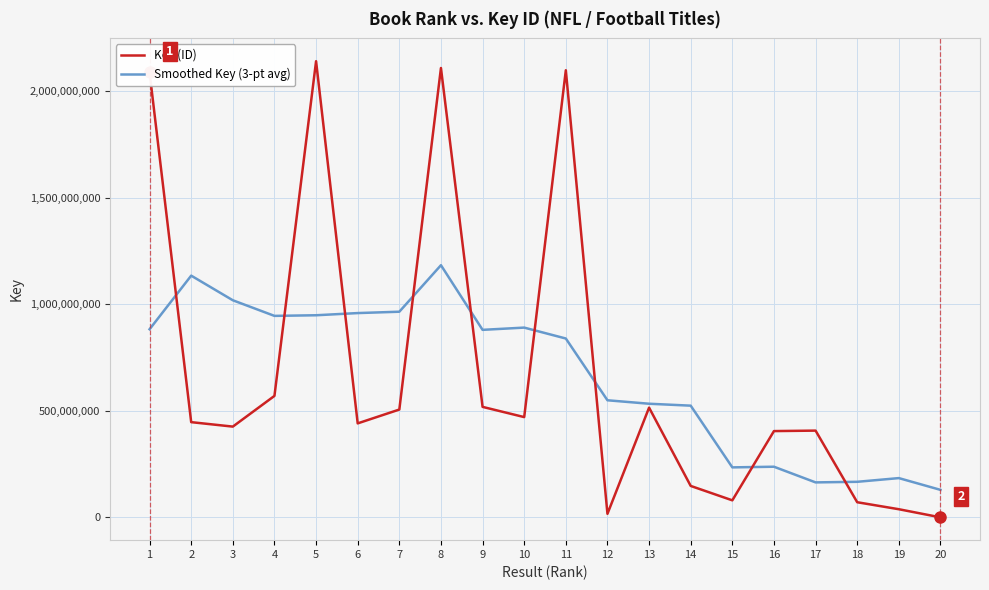

How many series are shown in this chart?

2